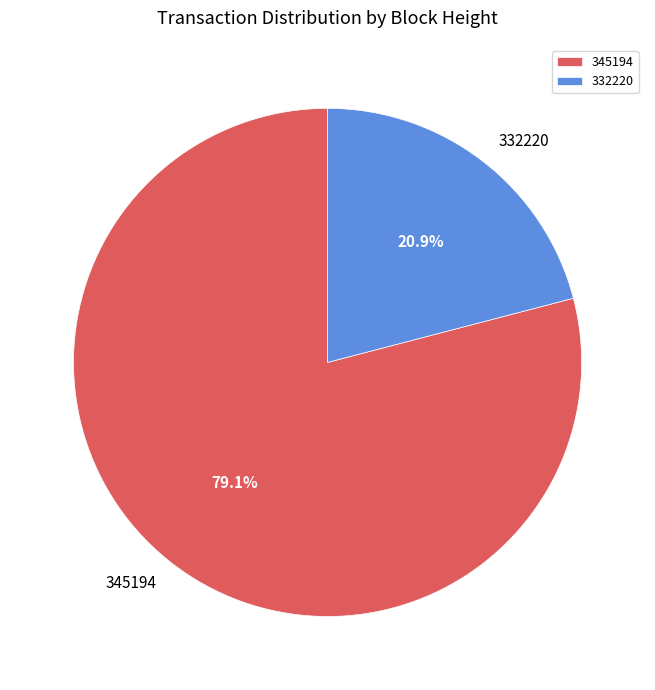

What percentage is the 345194 slice, to the nearest percent?

79%